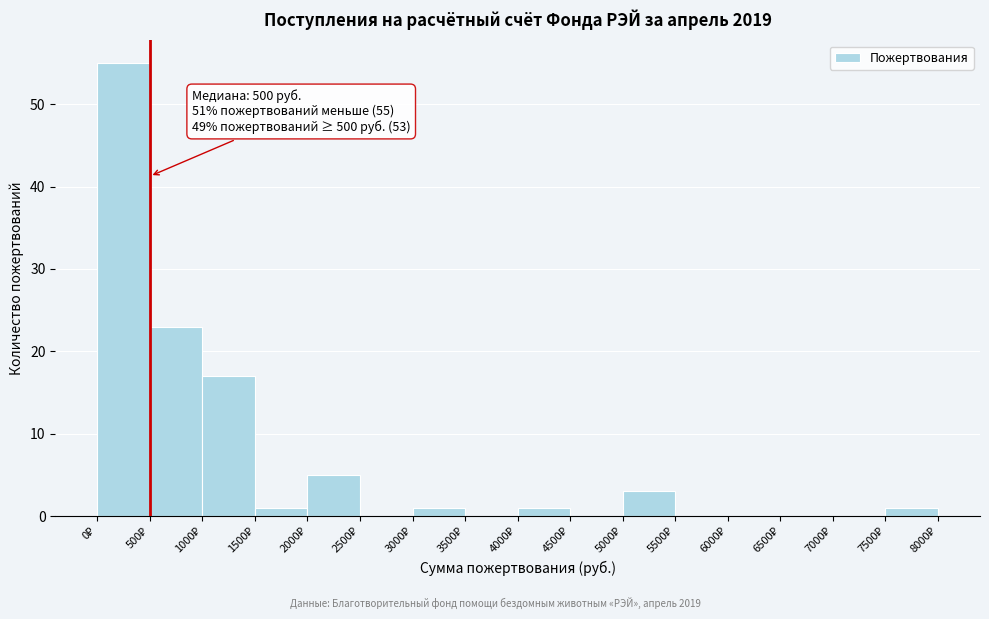

Which range on the x-axis has the tallest bar?

0 to 500